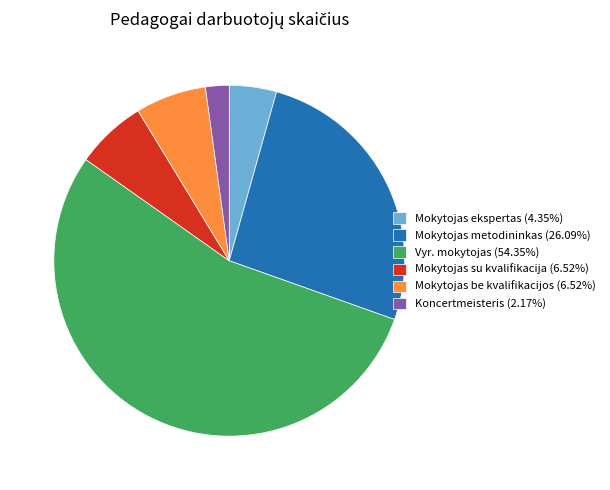

Do Mokytojas be kvalifikacijos (6.52%) and Mokytojas su kvalifikacija (6.52%) together represent more than half of the pie?

No